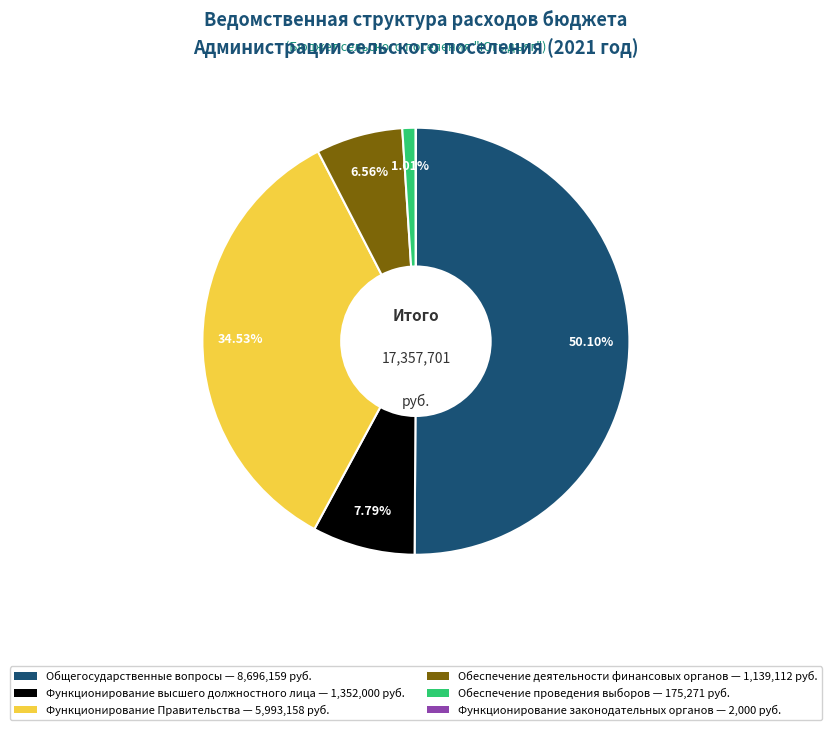

Which category accounts for the majority?

Общегосударственные вопросы